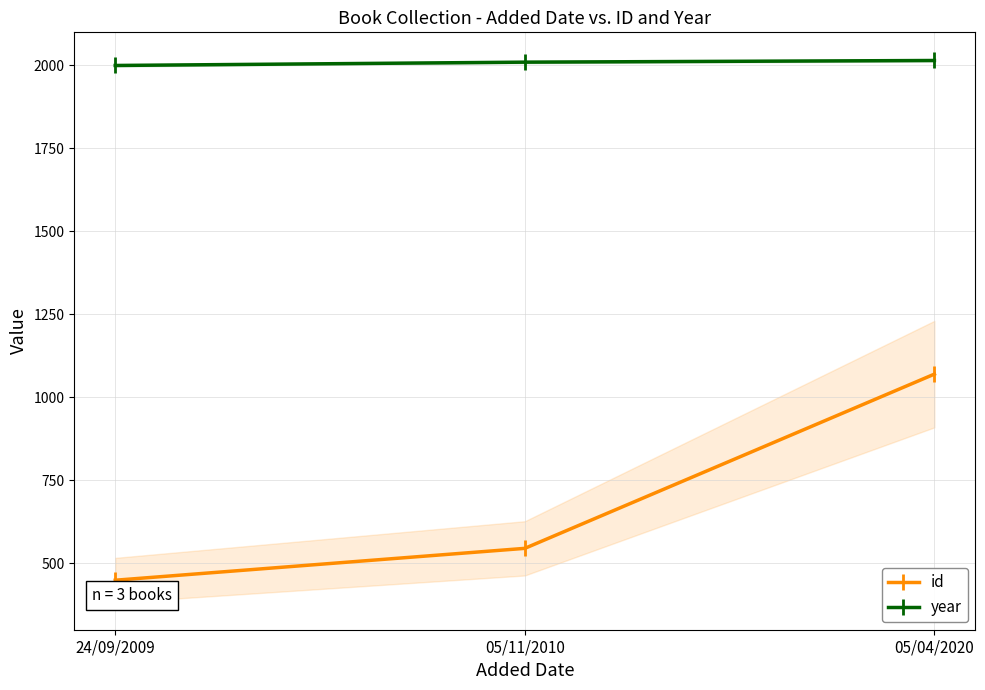

Count the year values in the range 2000 to 2015.

3